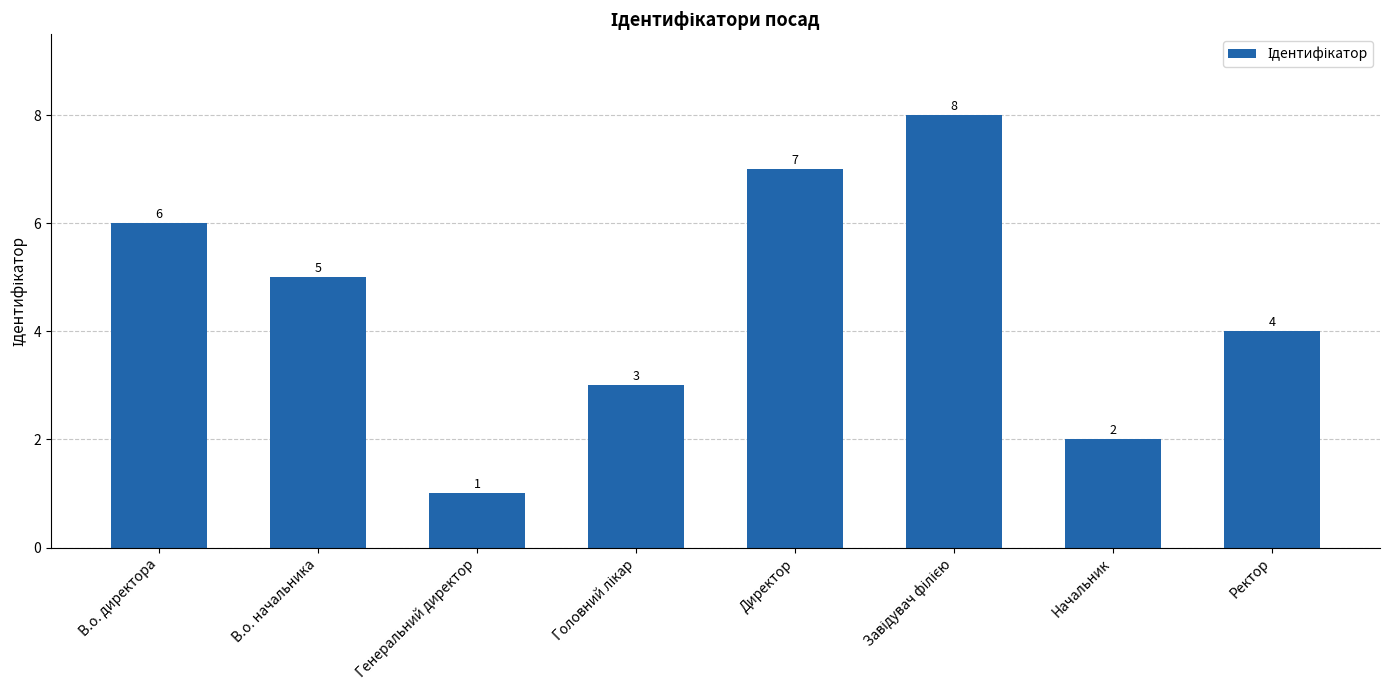

True or false: the data shows 6 at Ректор.

False